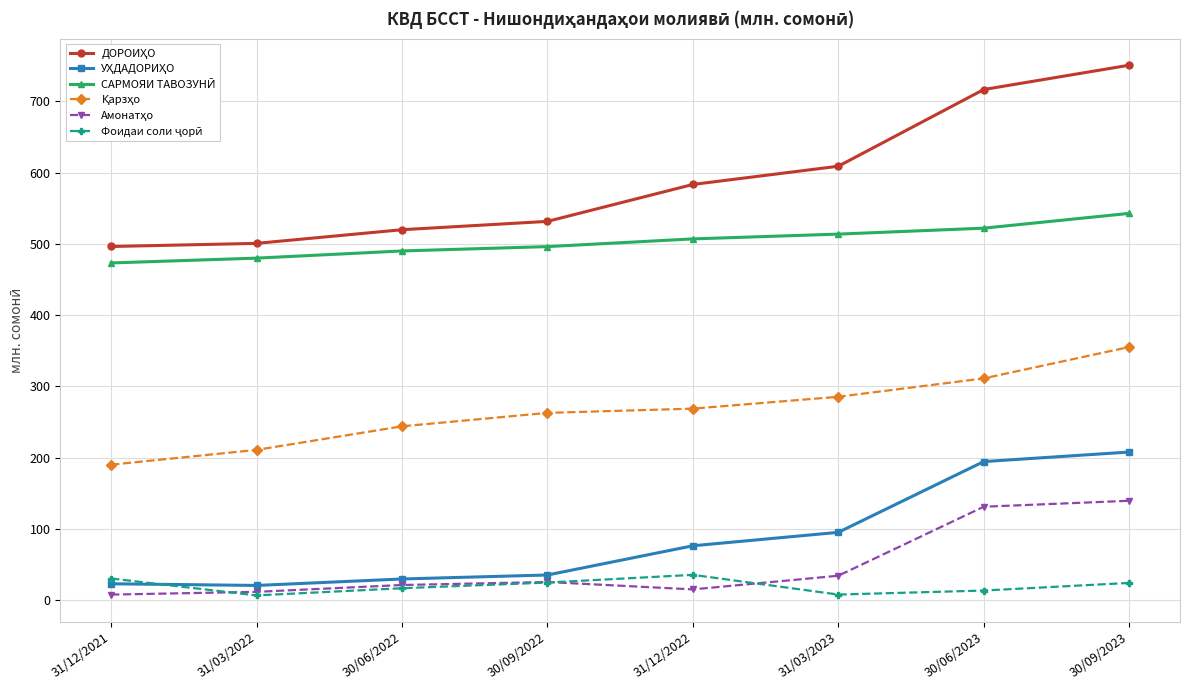

At which category does the chart reach its peak across all series?

30/09/2023